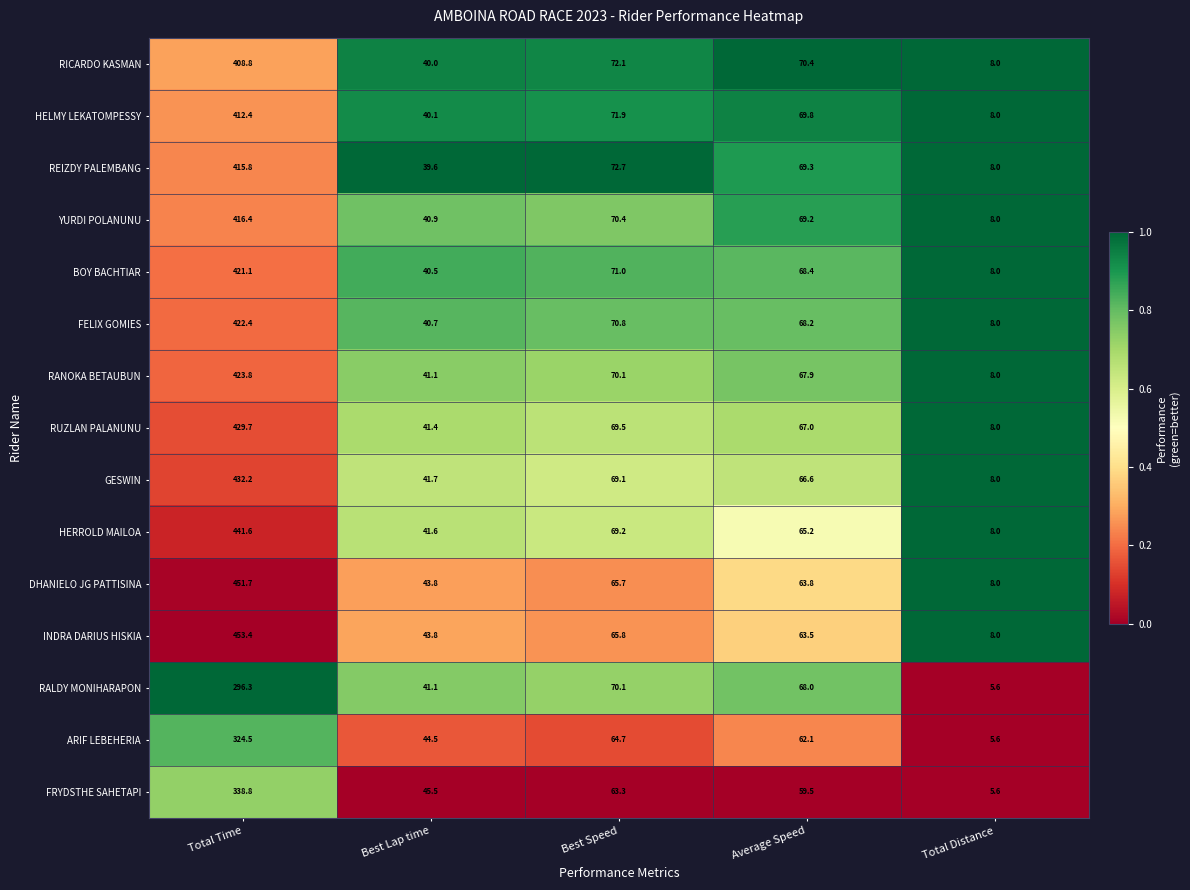

At which label does RUZLAN PALANUNU first exceed 67?

Total Time